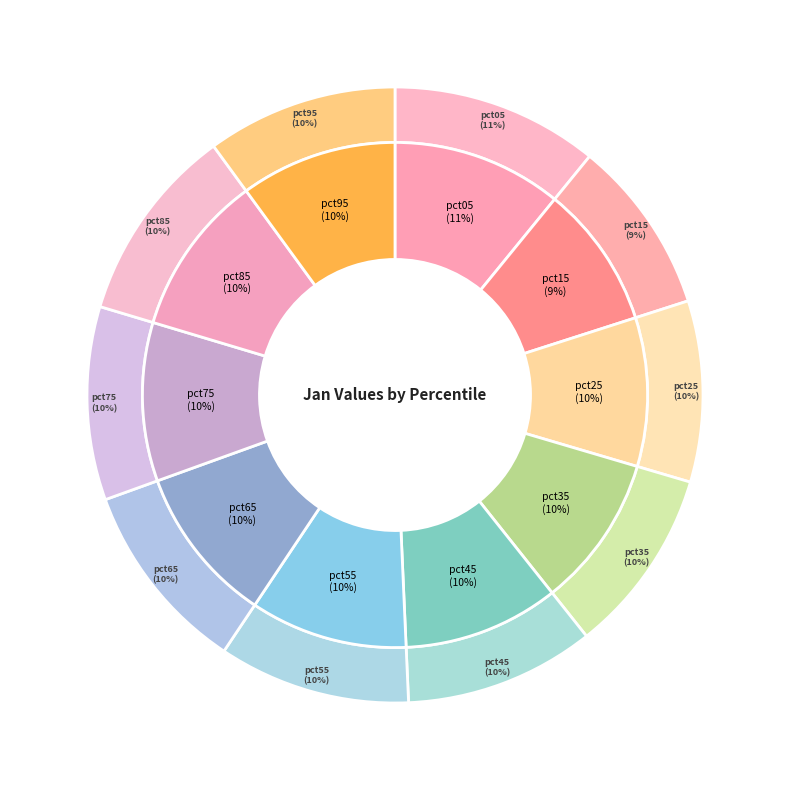

Rank the categories by value from lowest to highest.

pct15, pct25, pct35, pct45, pct95, pct55, pct65, pct75, pct85, pct05